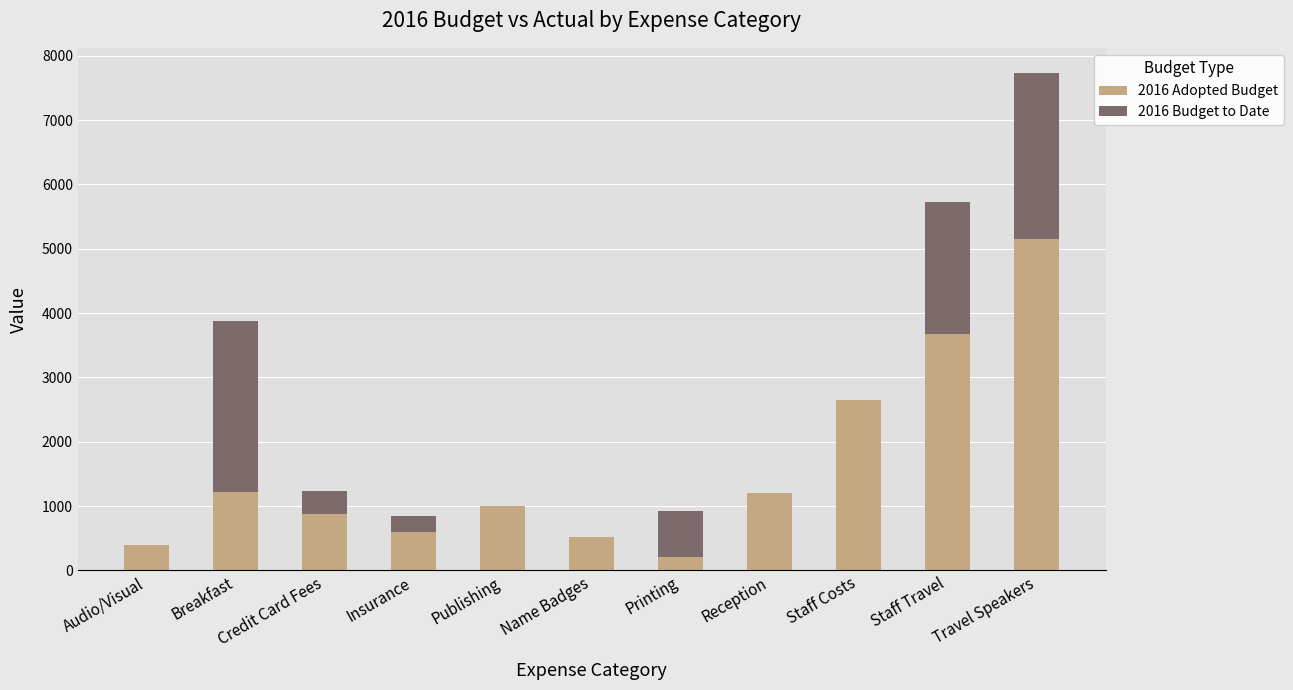

What is the total value across all series at Name Badges?

525.0